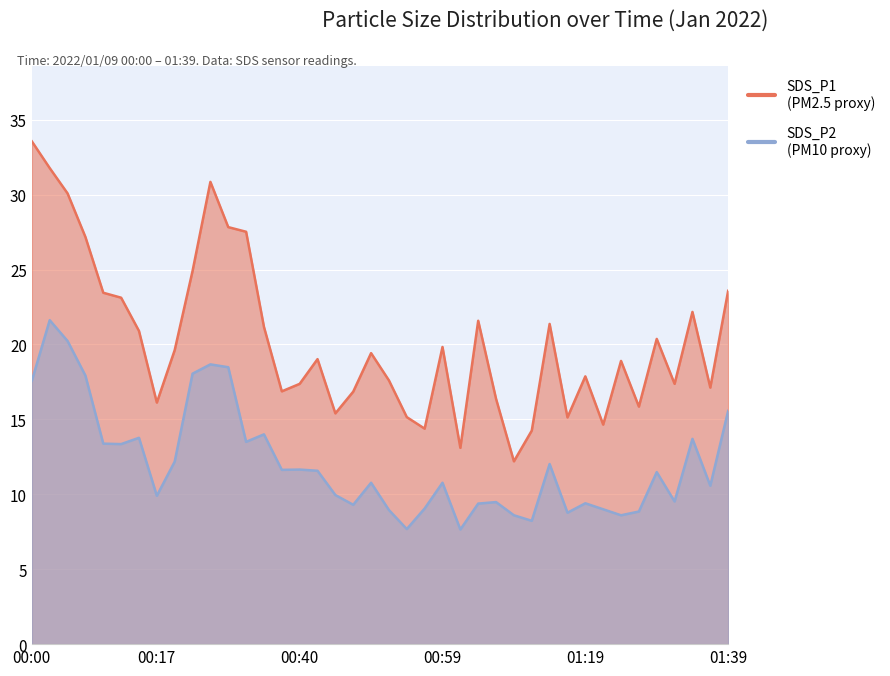

True or false: SDS_P2 and SDS_P1 cross at least once.

False